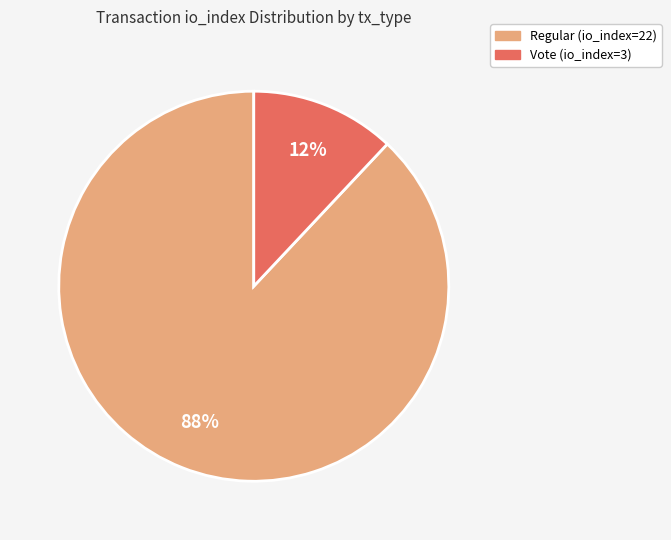

Is it true that Regular (io_index=22) is 88% of the pie?

True